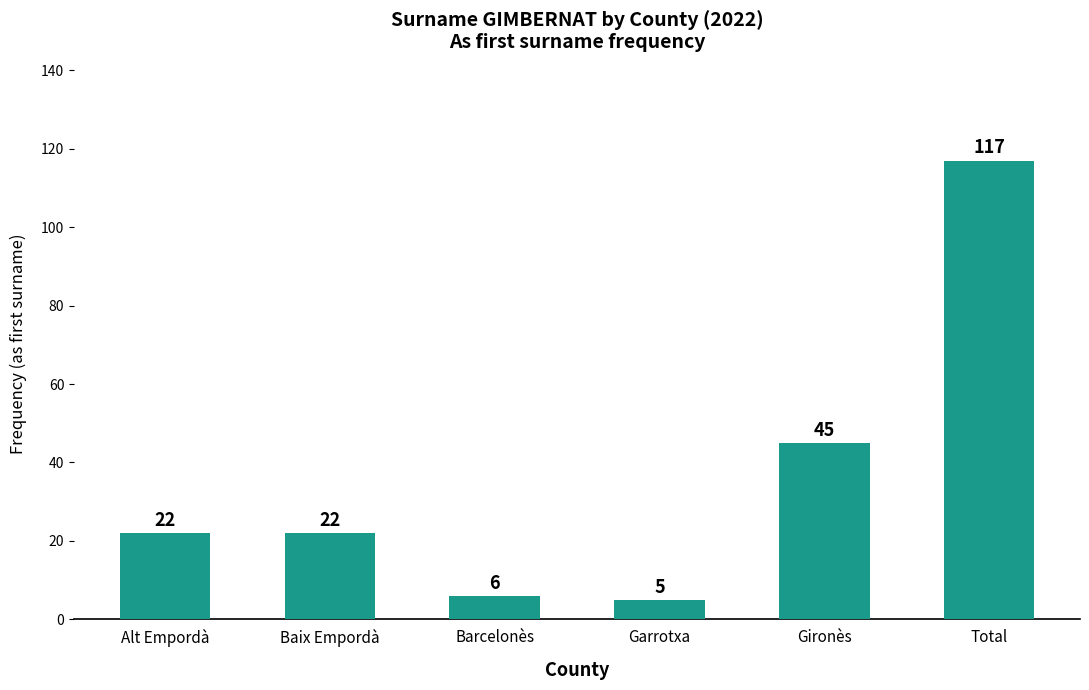

Is it true that the value at Barcelonès is 6?

True